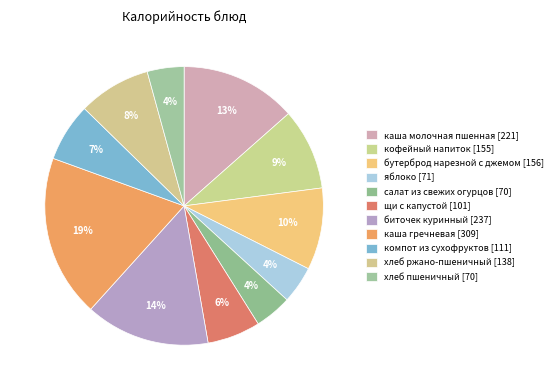

Count the number of slices in the pie.

11